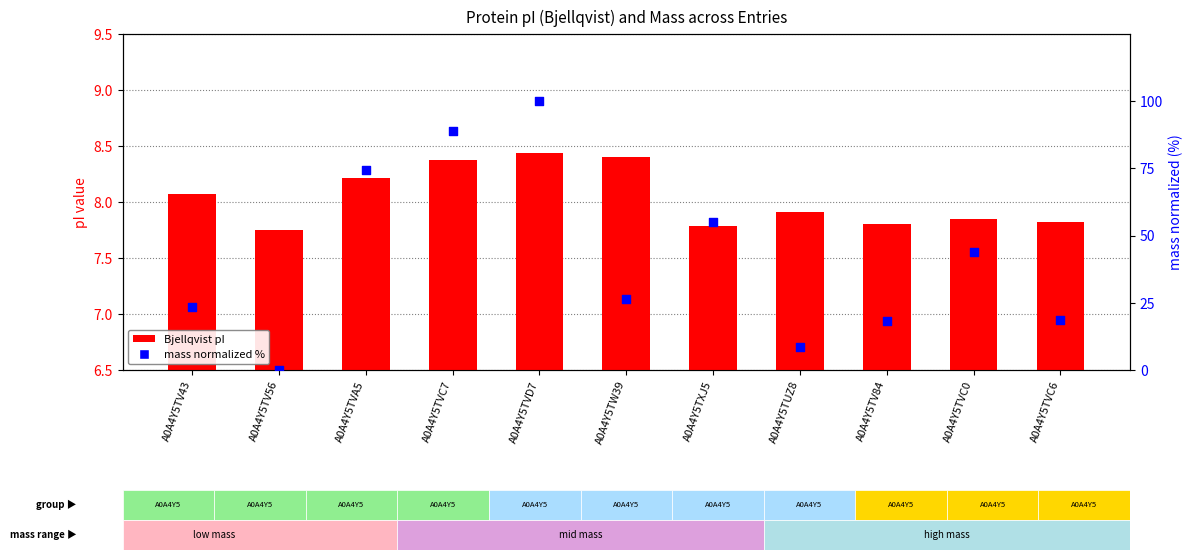

Is the value of Bjellqvist at A0A4Y5TXJ5 greater than the value of mass (normalized %) at A0A4Y5TW39?

No